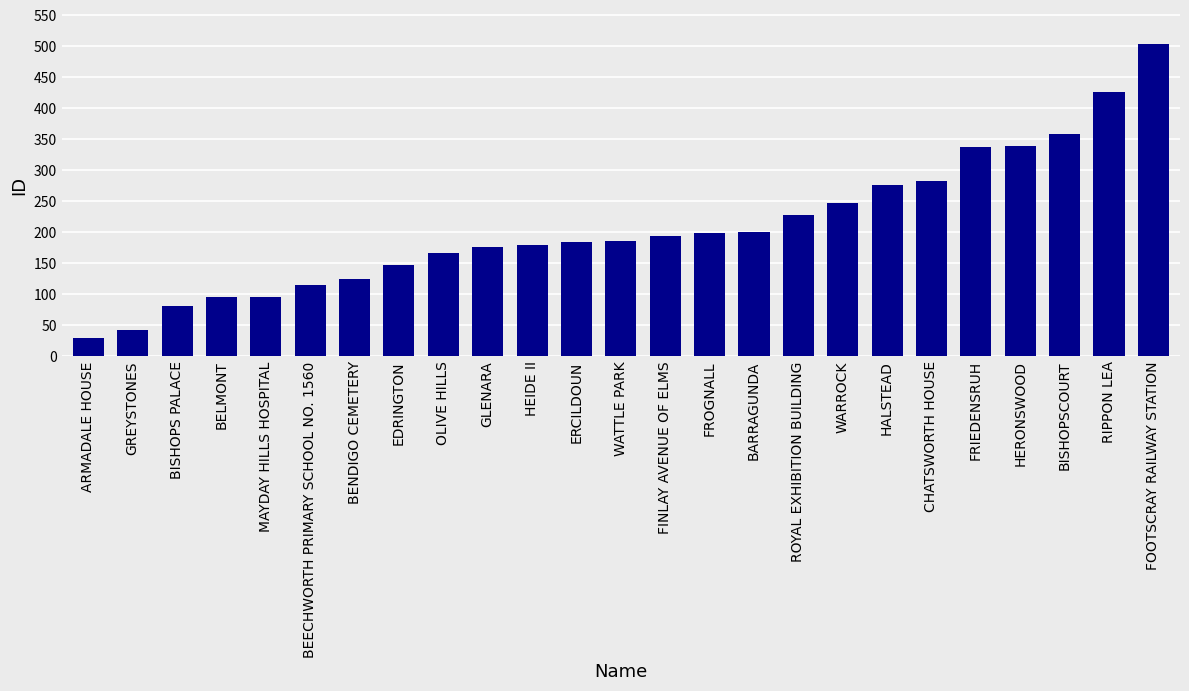

Count the number of data series in this chart.

1